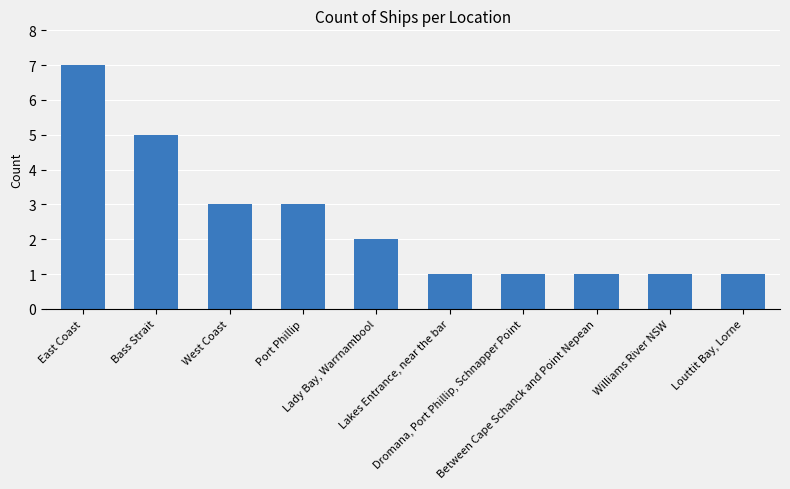

Which has a higher value, East Coast or Dromana, Port Phillip, Schnapper Point?

East Coast